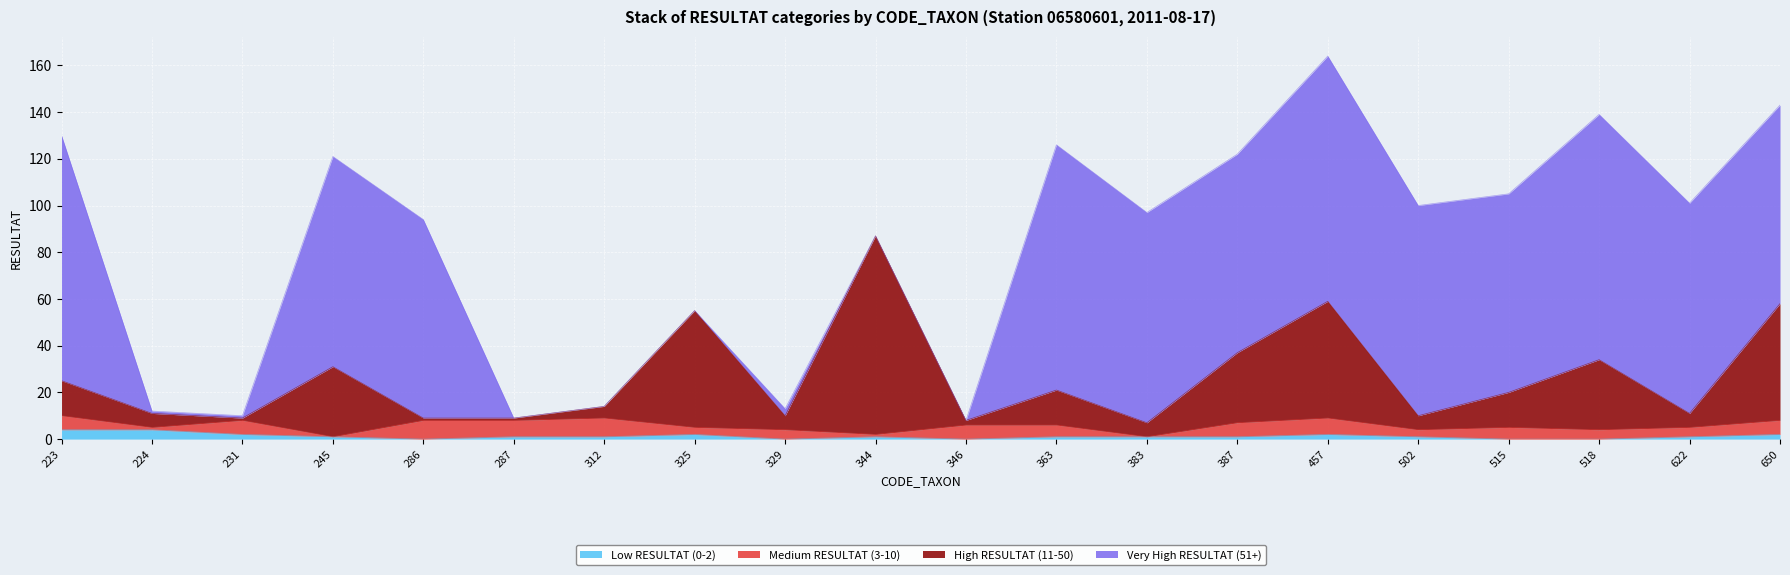

Where does the High RESULTAT (11-50) series first go above 20?

223